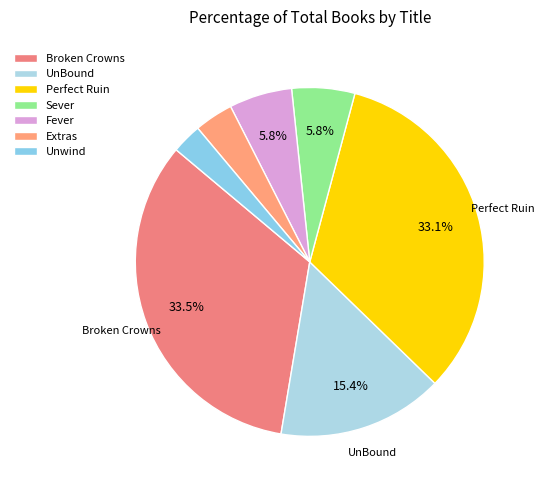

To the nearest percent, what portion does Perfect Ruin represent?

33%